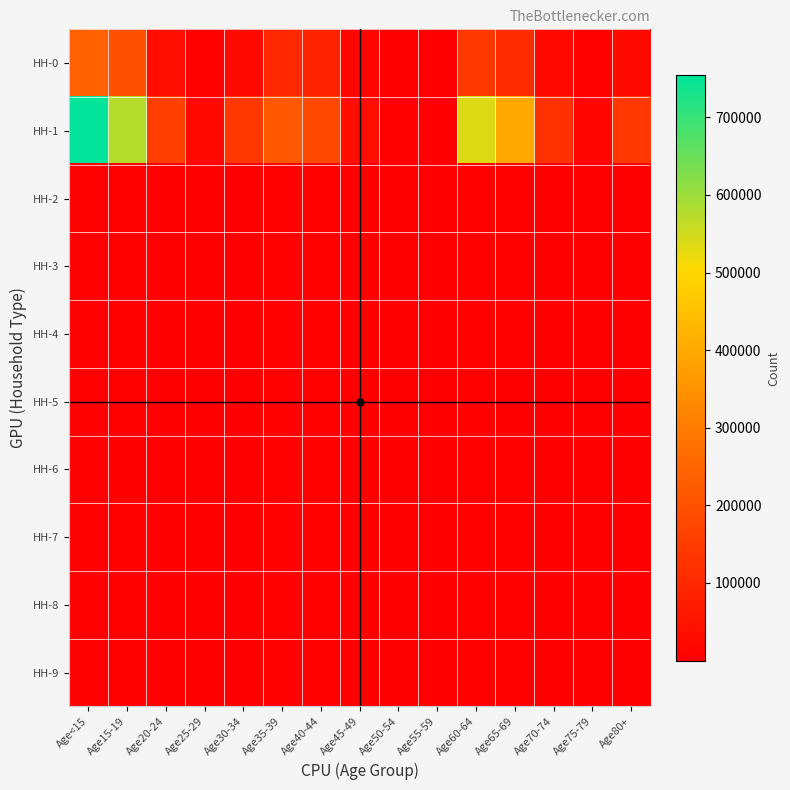

How many categories are shown in the chart?

15